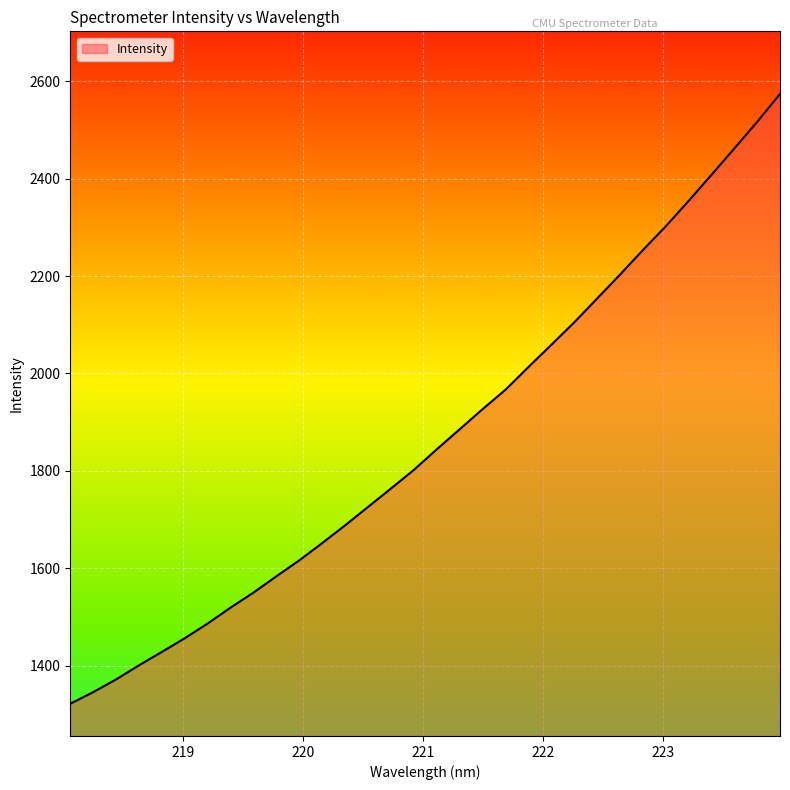

What is the difference between the maximum and minimum values?

1251.8